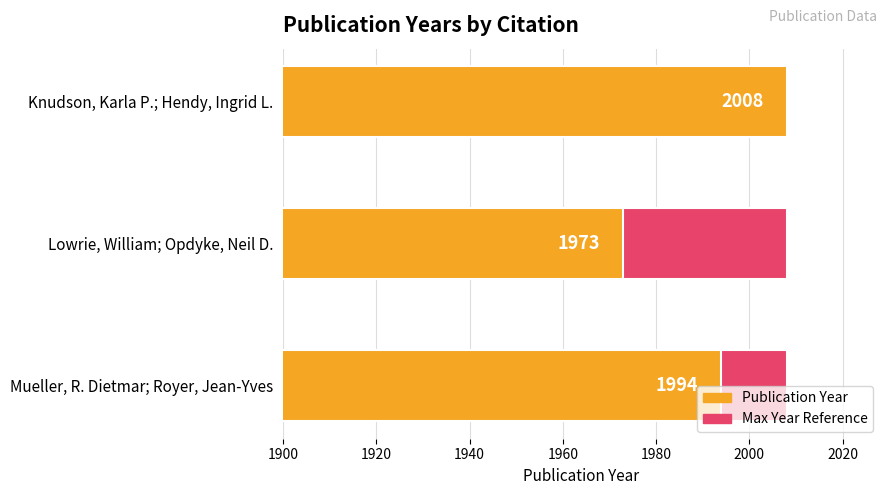

How many values in the Publication Year series exceed 1994?

1